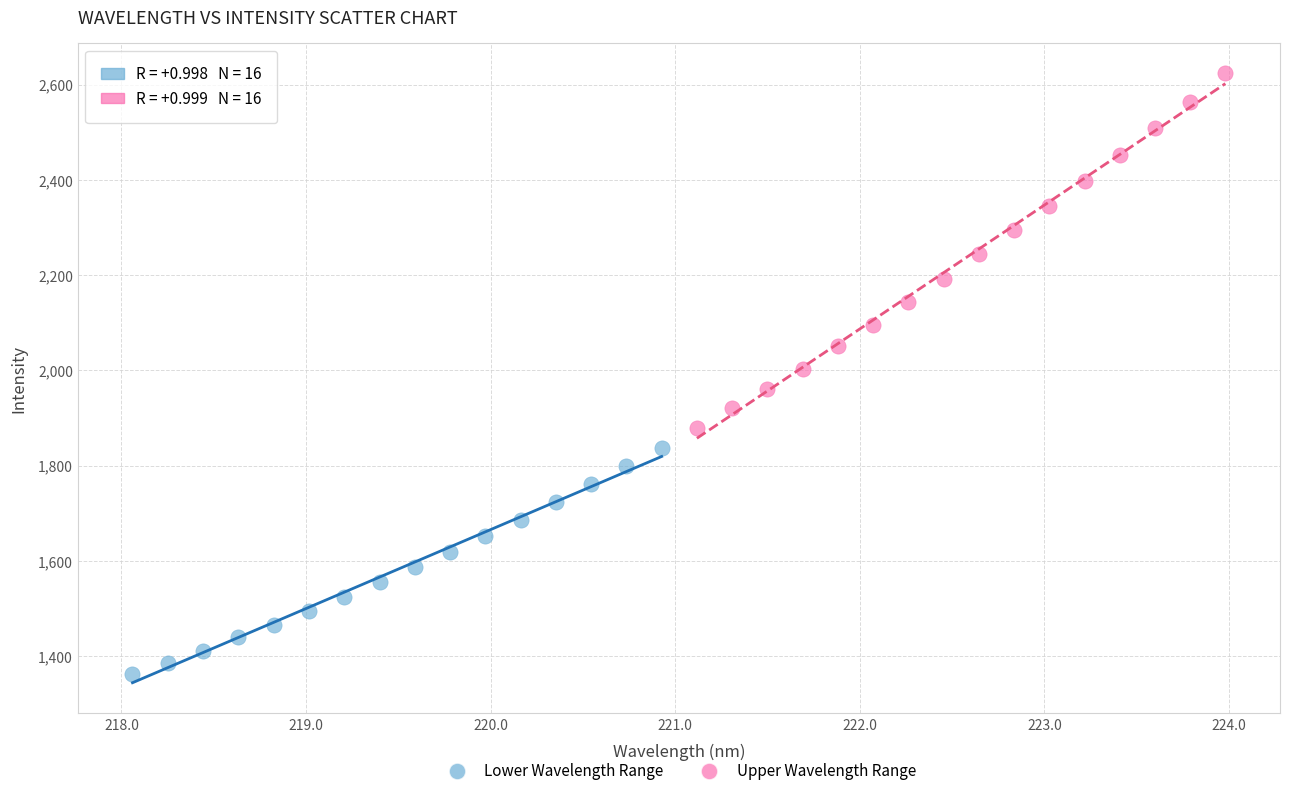

Which series reaches the maximum Y coordinate?

Upper Wavelength Range